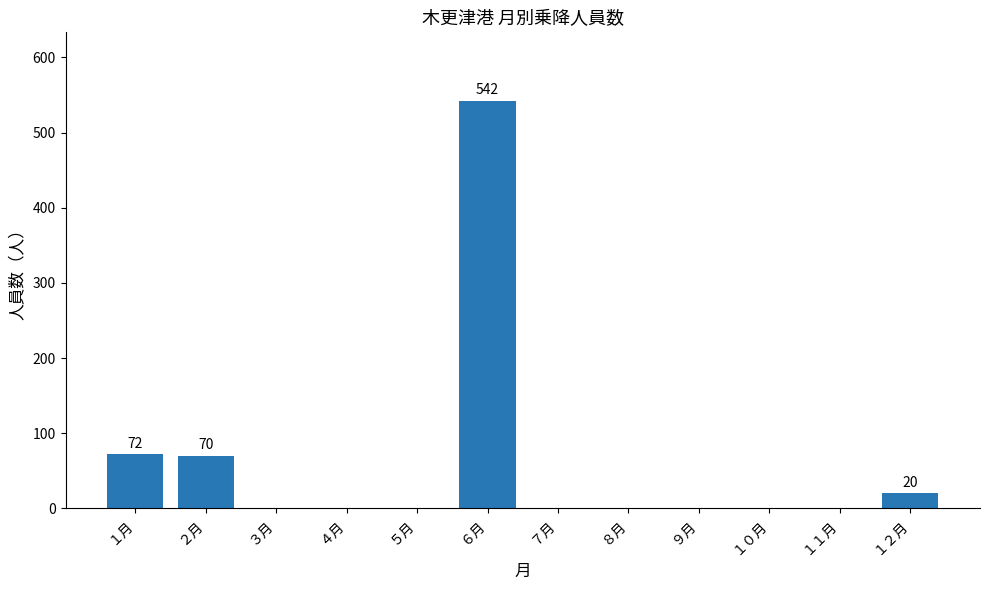

How many categories are shown in the chart?

12